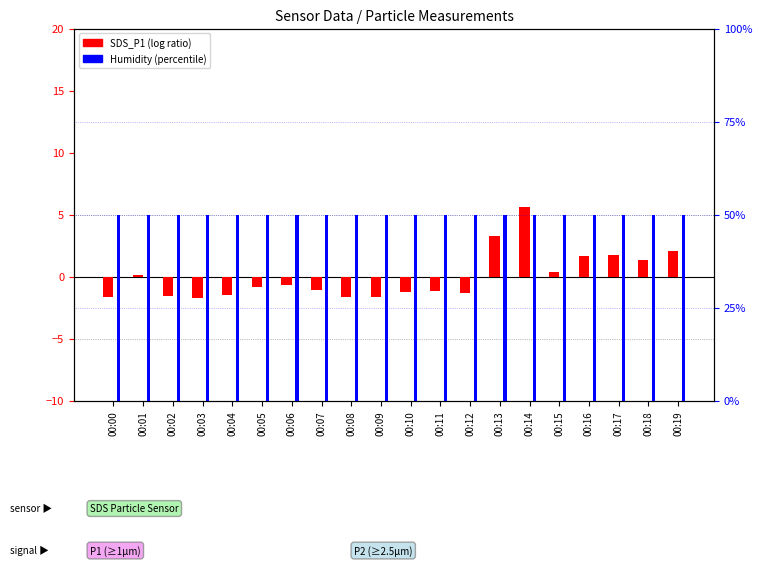

At how many categories does at least one series exceed 11?

20